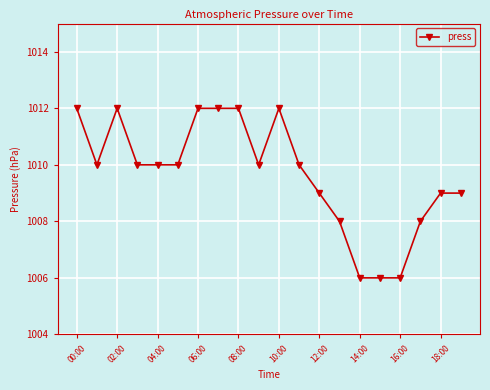

What is the value of the 14th point from the left?

1008